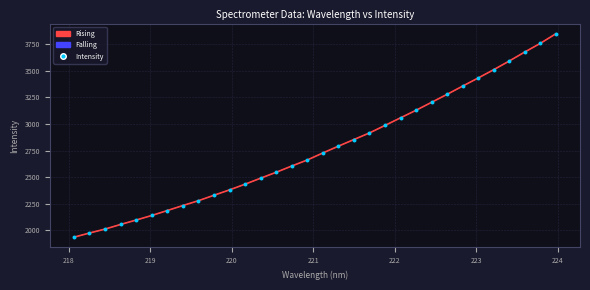

What is the range of X values (max minus min)?

5.9